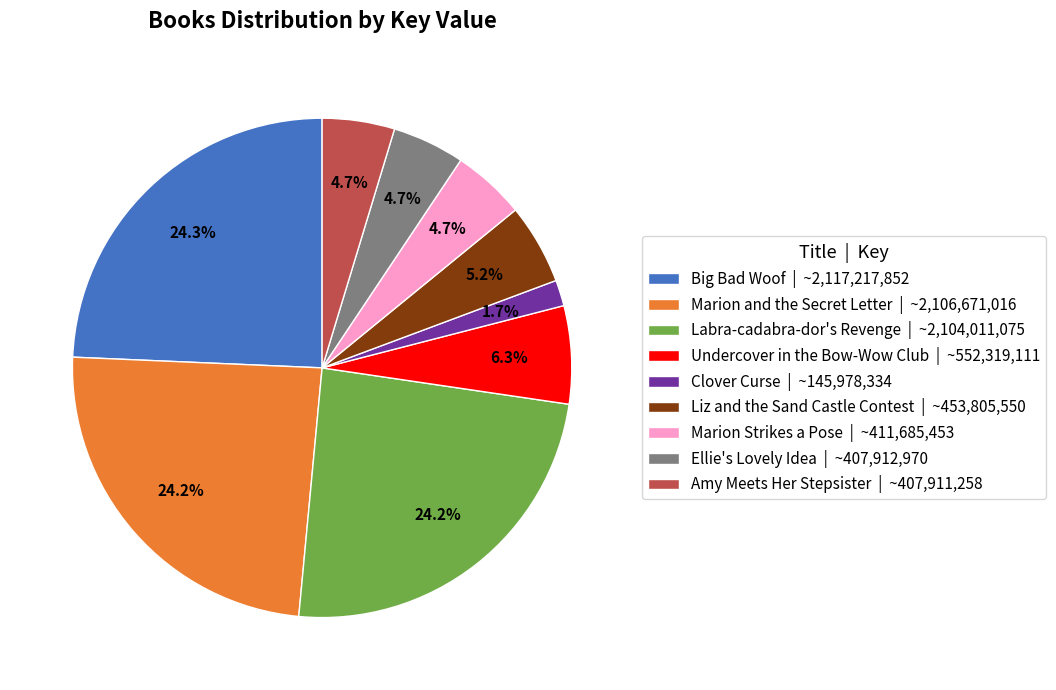

To the nearest percent, what is the difference between the largest and smallest slice percentages?

23%